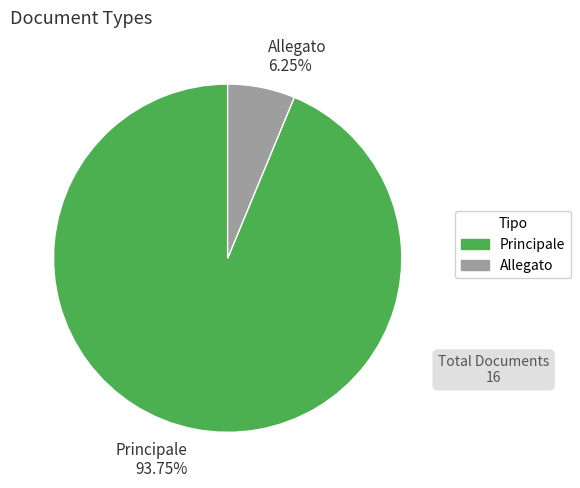

Rank the categories by value from highest to lowest.

Principale, Allegato